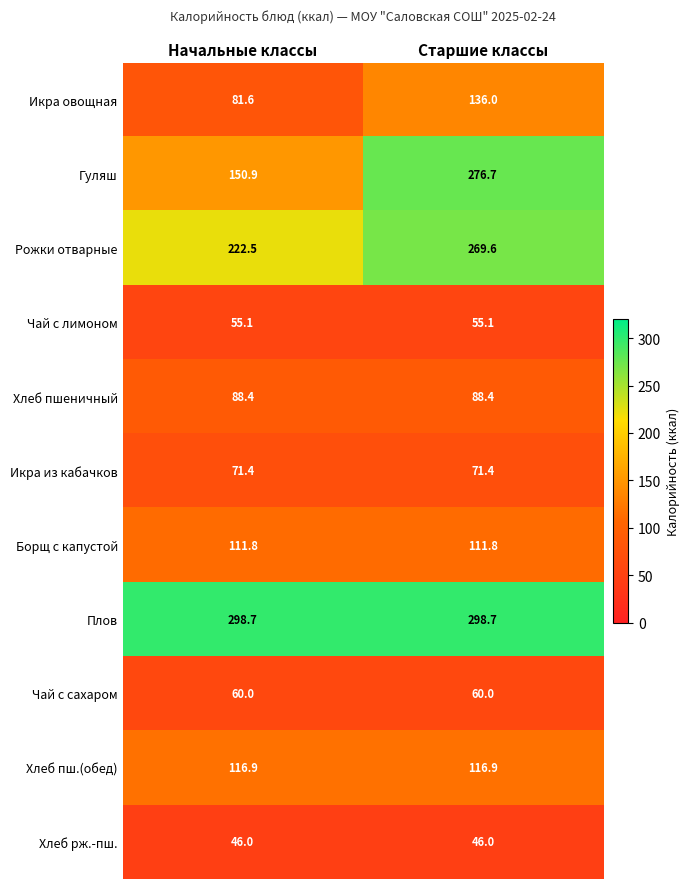

At which category is the sum across all series the highest?

Старшие классы